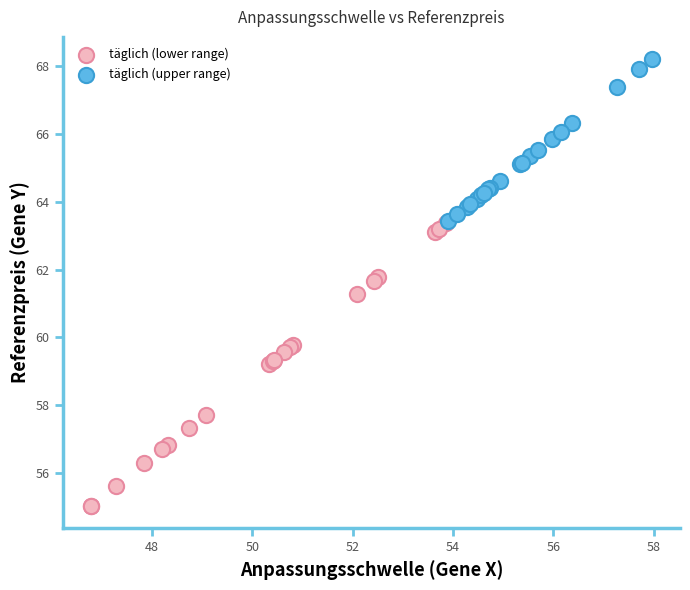

Which series contains the lowest Y value?

täglich (lower range)